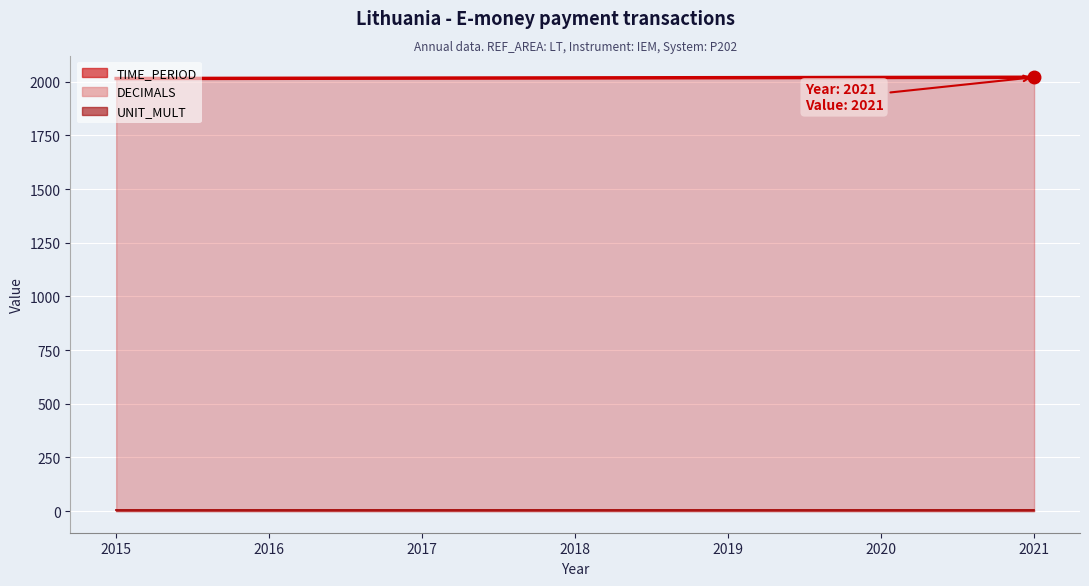

How many lines are shown in the chart?

3